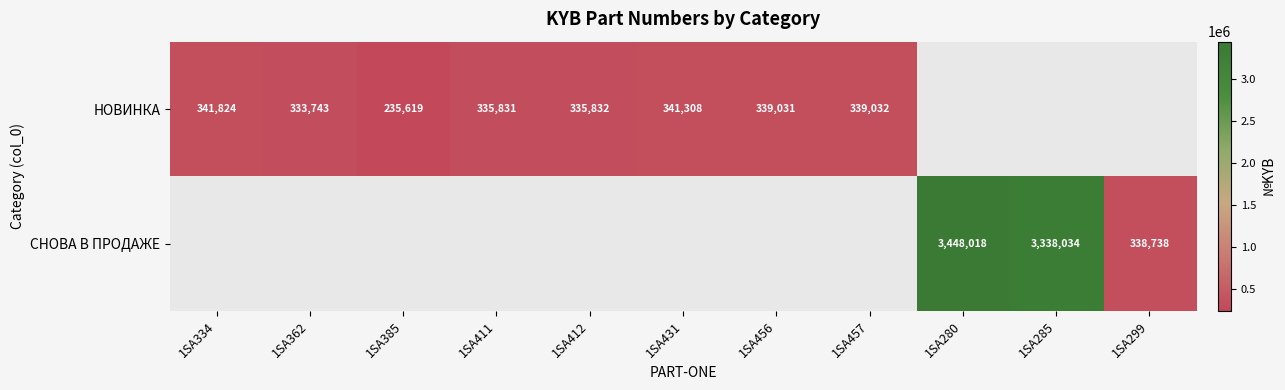

What is the maximum value shown in the chart?

3448018.0